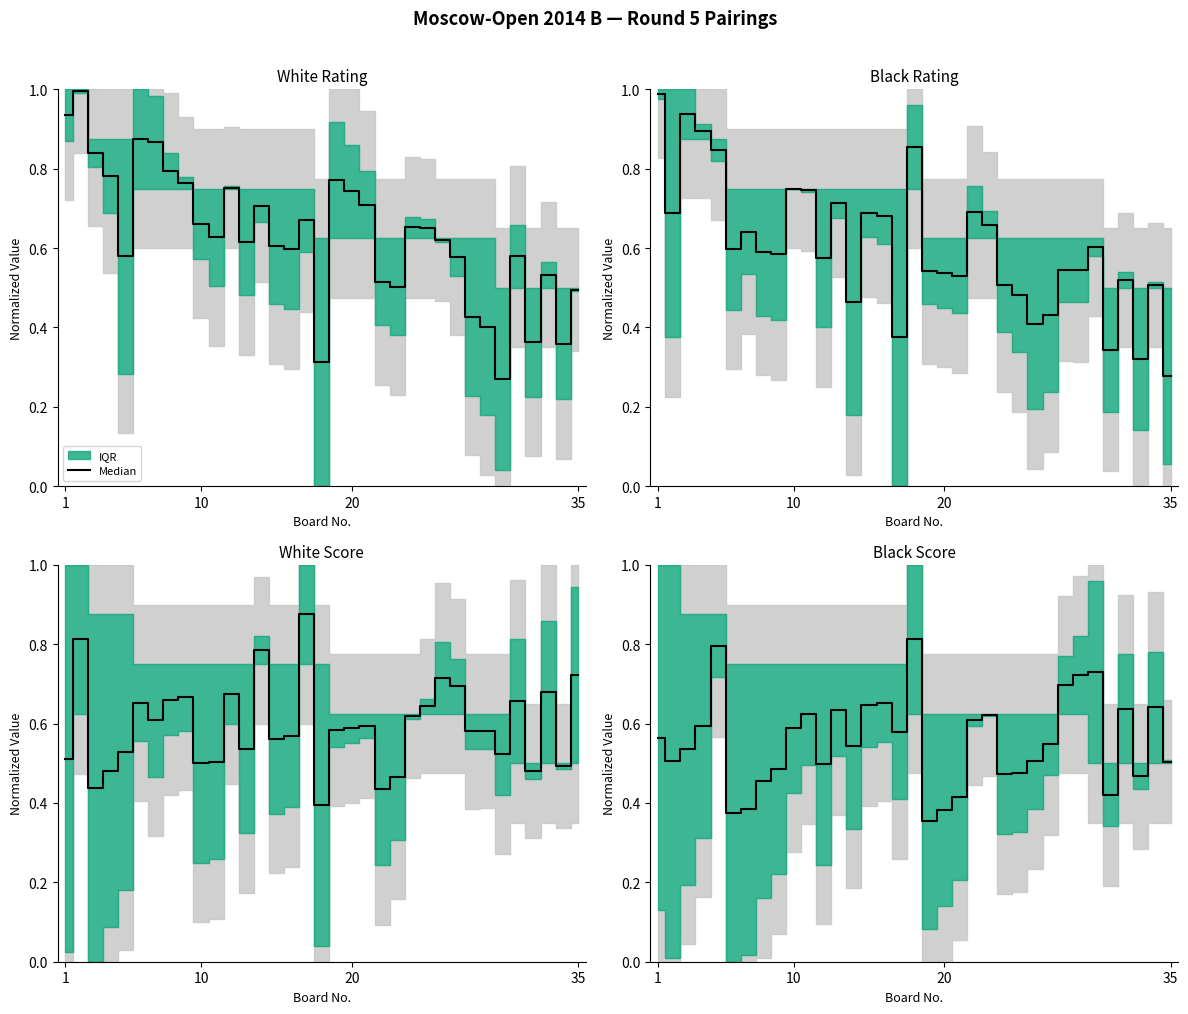

How many lines are shown in the chart?

1